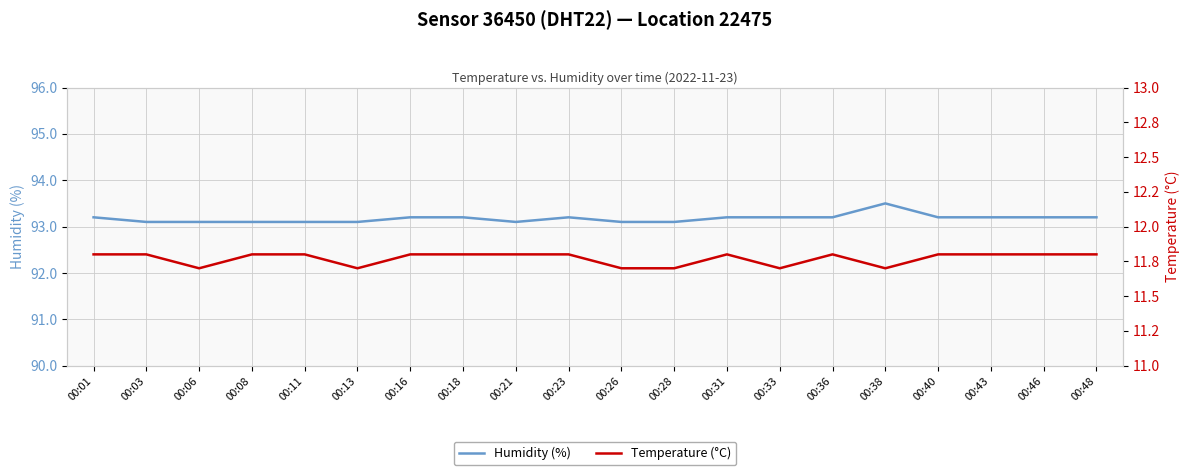

At which category does the chart reach its peak across all series?

00:38